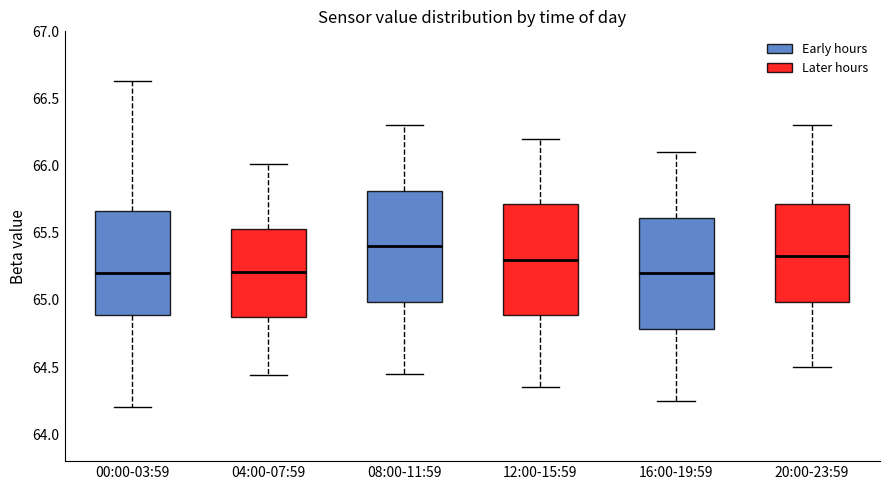

Where does the upper whisker of the box for 16:00-19:59 end on the y-axis? The values are not printed on the chart, so give them approximately, as read against the axis.

66.10